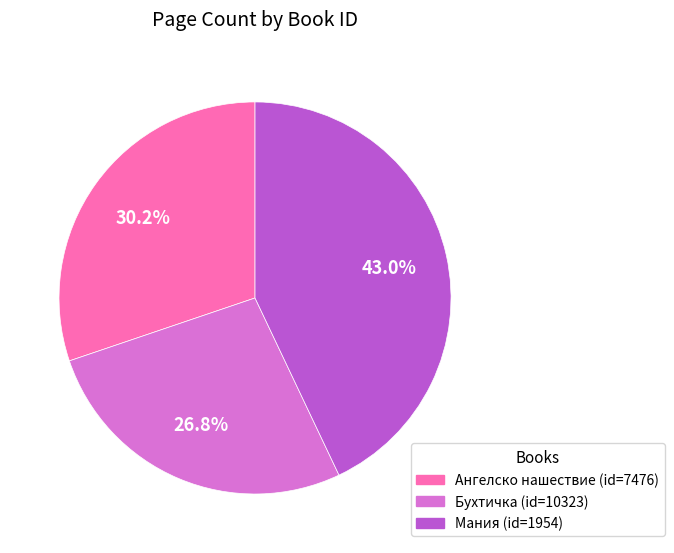

Is there any slice that represents more than half of the pie?

No